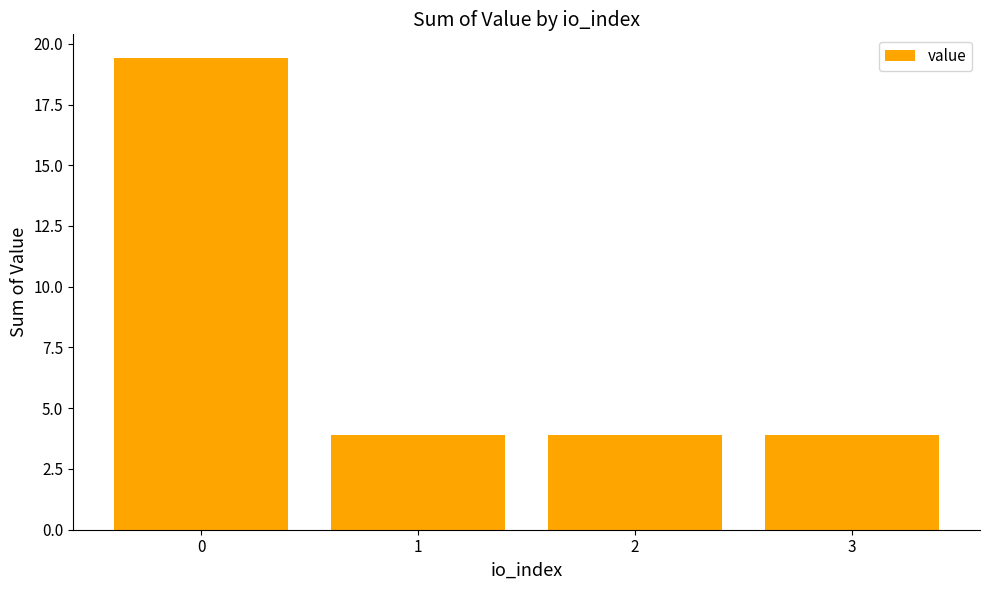

What is the difference between the maximum and second lowest values?

15.5